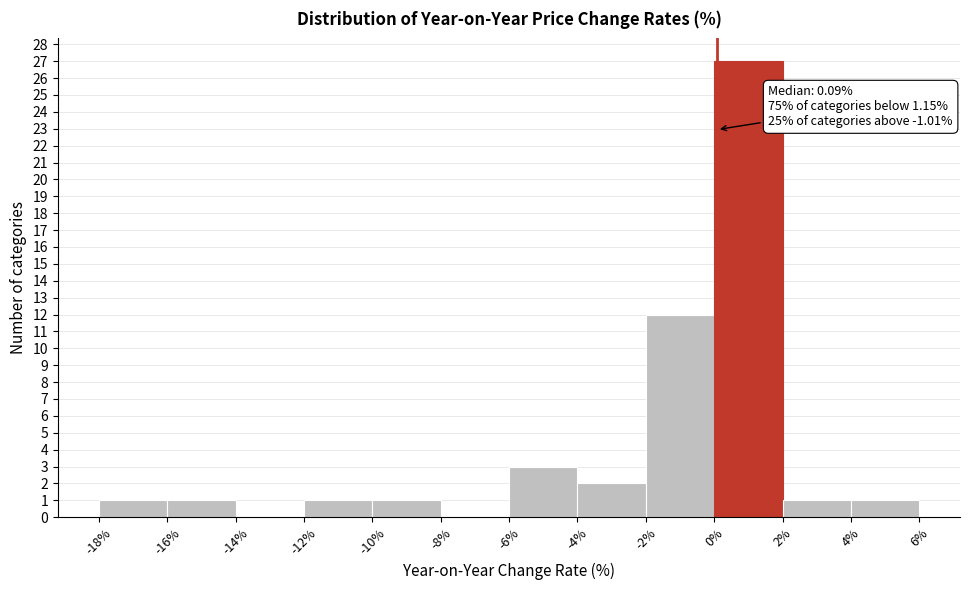

Over which range of the x-axis is the bar tallest?

0% to 2%